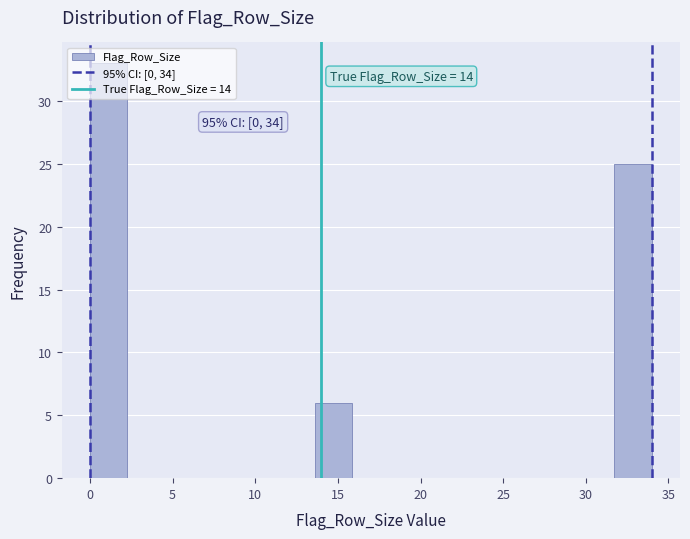

Which range on the x-axis has the tallest bar?

0.0 to 2.5